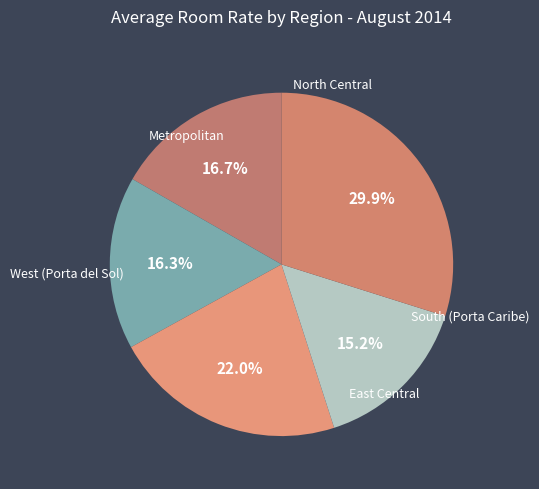

Is it true that West (Porta del Sol) is 16% of the pie?

True